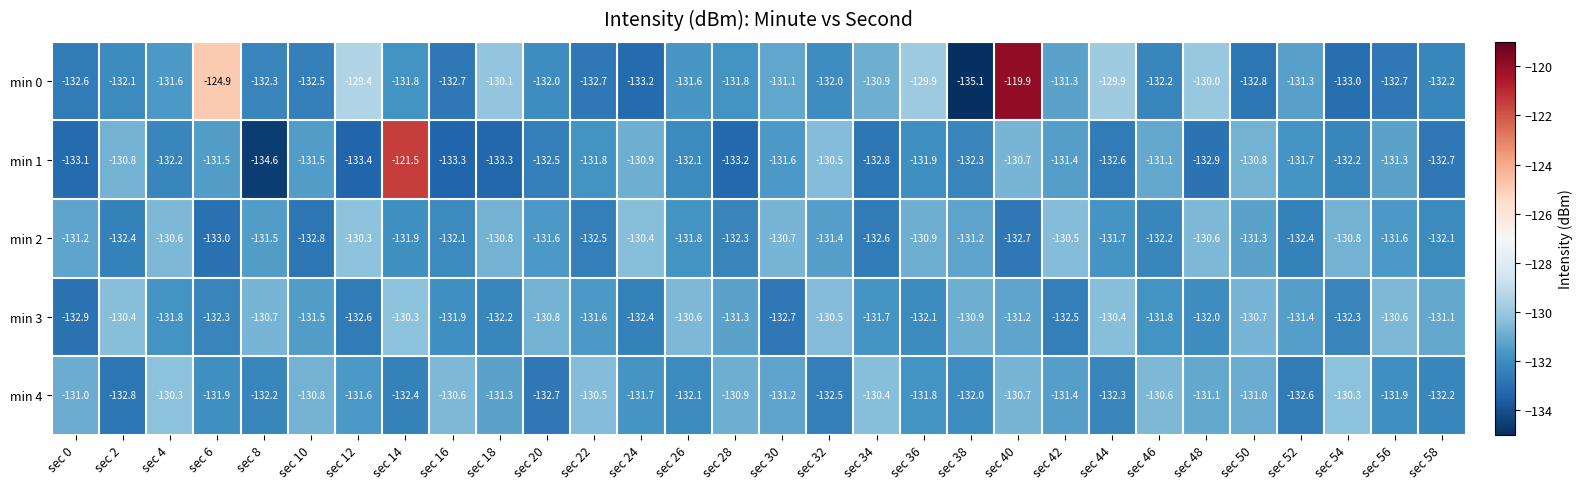

At how many categories does at least one series exceed -125?

3